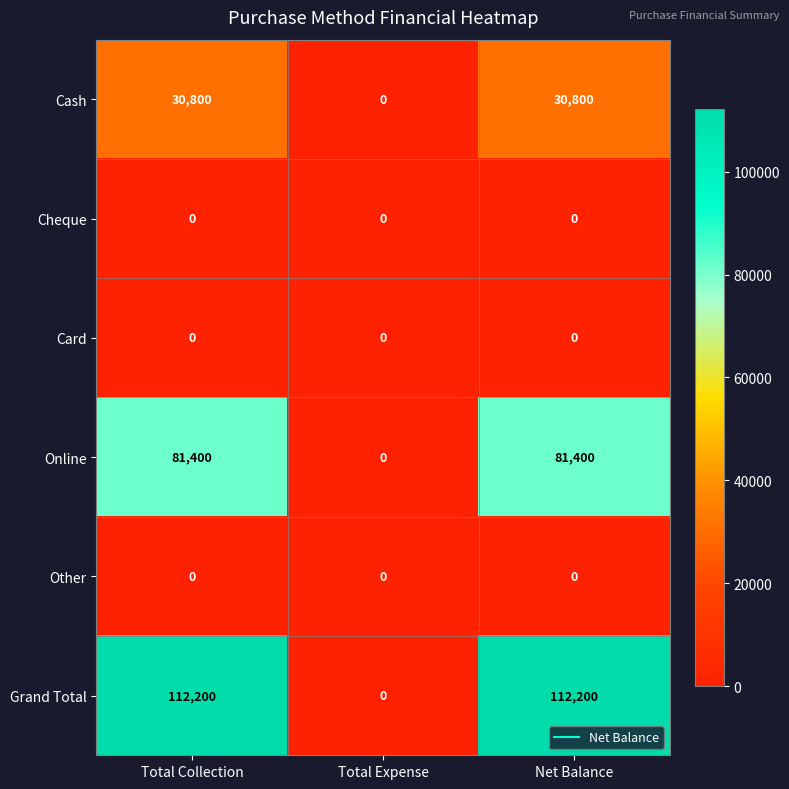

What is the greatest value displayed?

112200